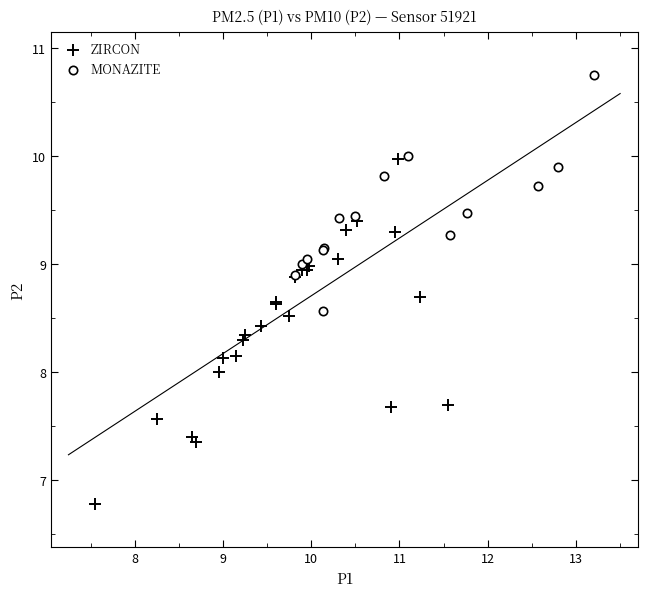

Which series reaches the maximum Y coordinate?

MONAZITE